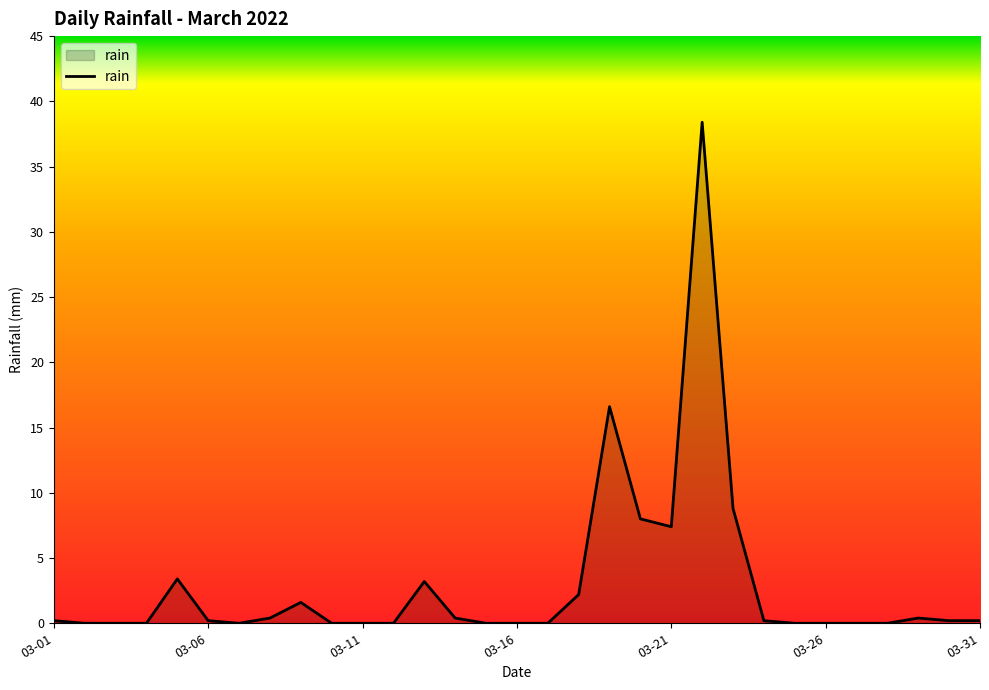

What is the difference between the maximum and minimum values?

38.4